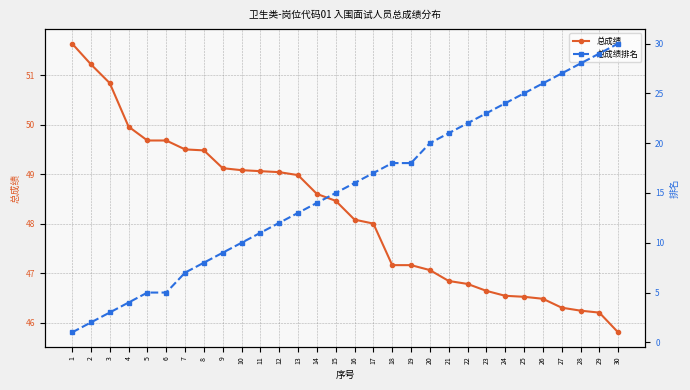

How many data points in 总成绩排名 are less than 16?

15